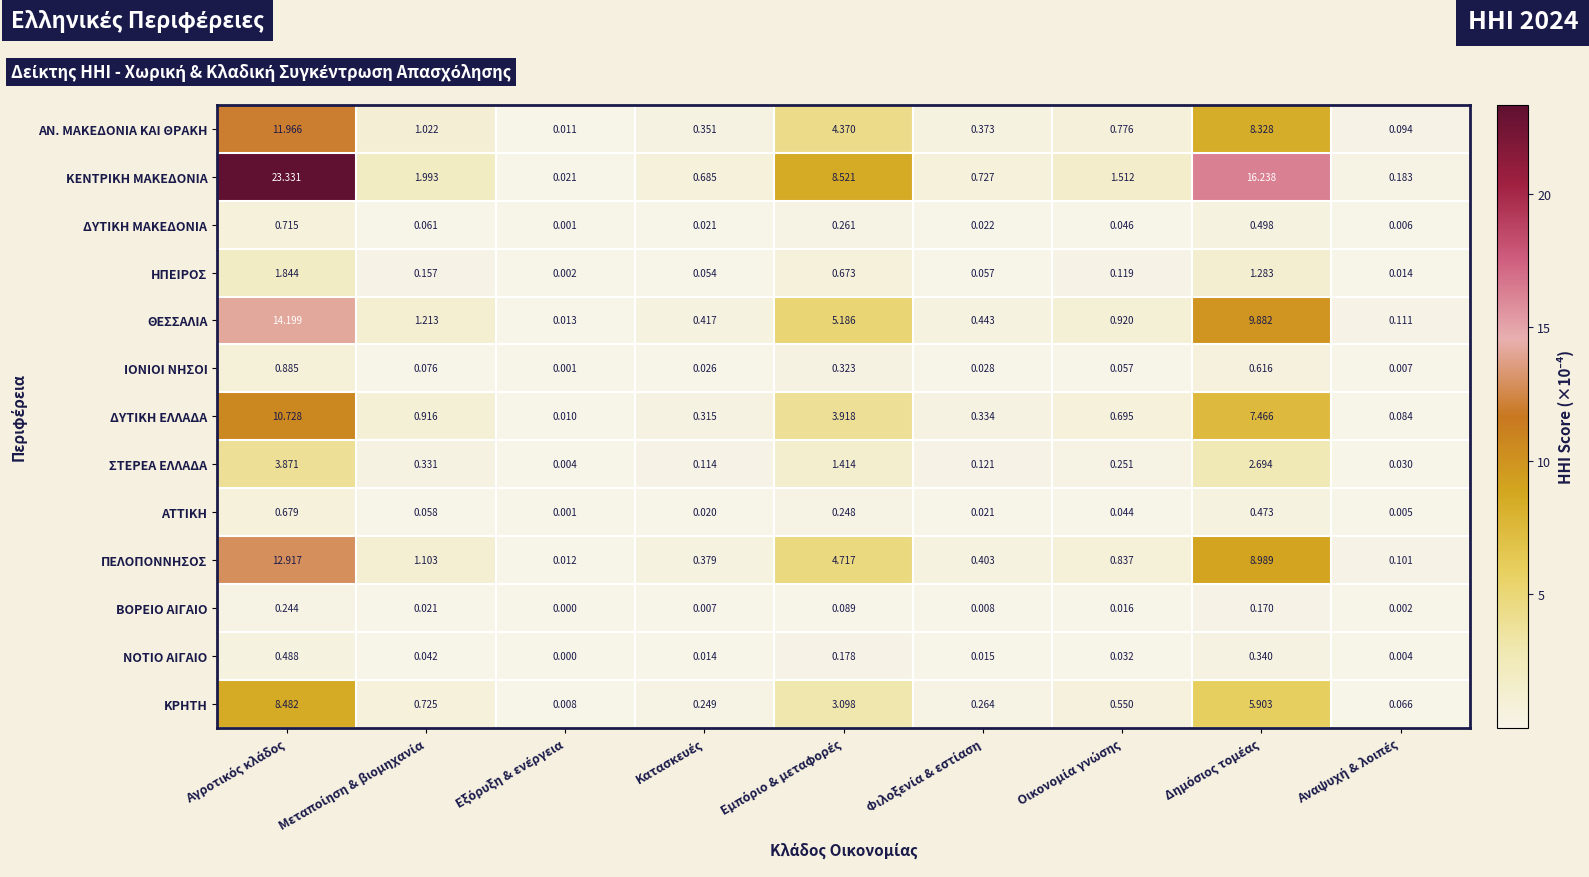

Which series has the widest spread of values?

ΚΕΝΤΡΙΚΗ ΜΑΚΕΔΟΝΙΑ